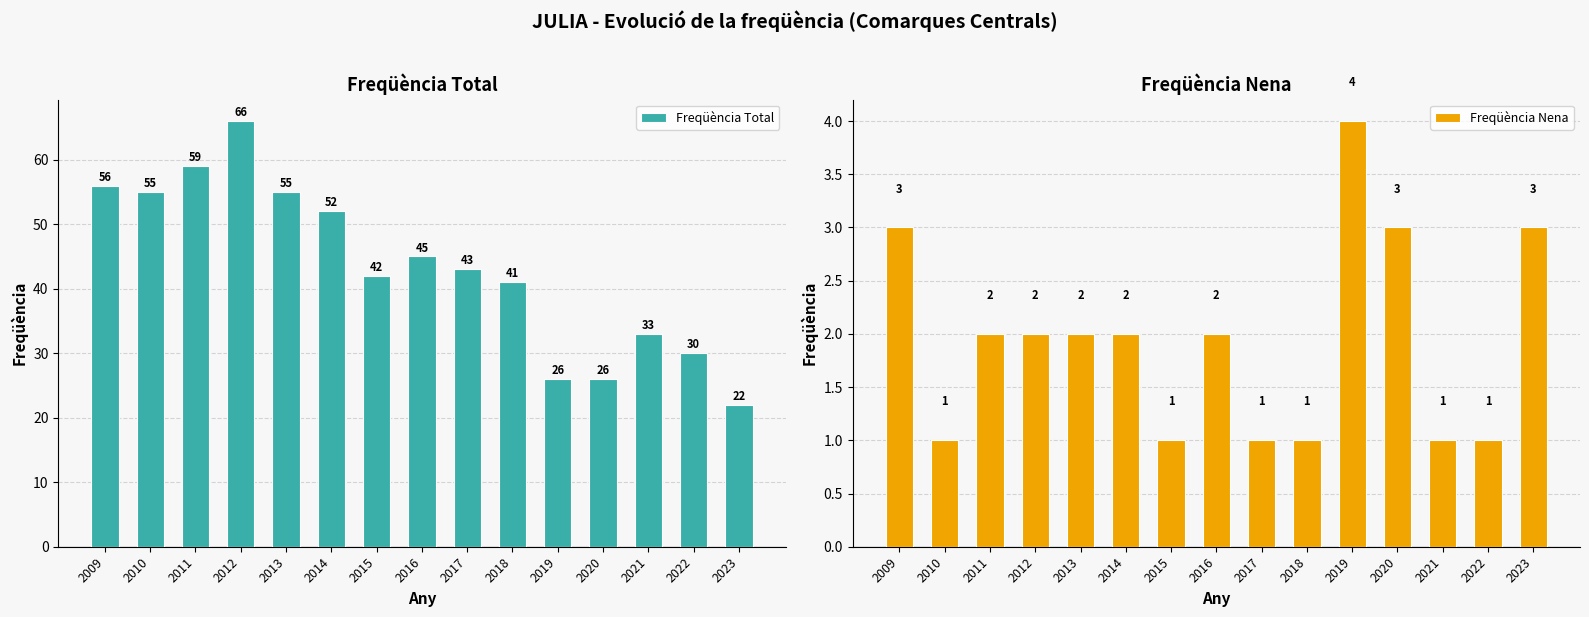

Reading left to right, what are all the values shown in this chart?

Freqüència Total: 56	55	59	66	55	52	42	45	43	41	26	26	33	30	22
Freqüència Nena: 3	1	2	2	2	2	1	2	1	1	4	3	1	1	3